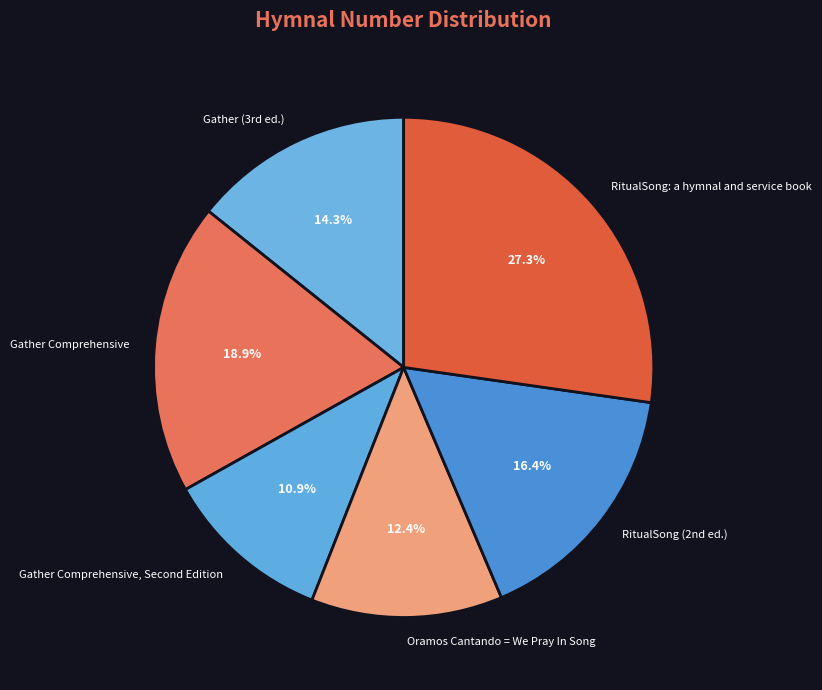

Count the number of slices in the pie.

6